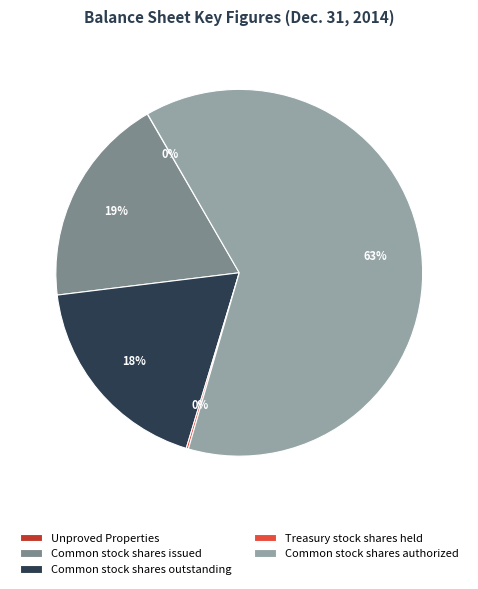

To the nearest percent, what portion does Common stock shares issued represent?

19%